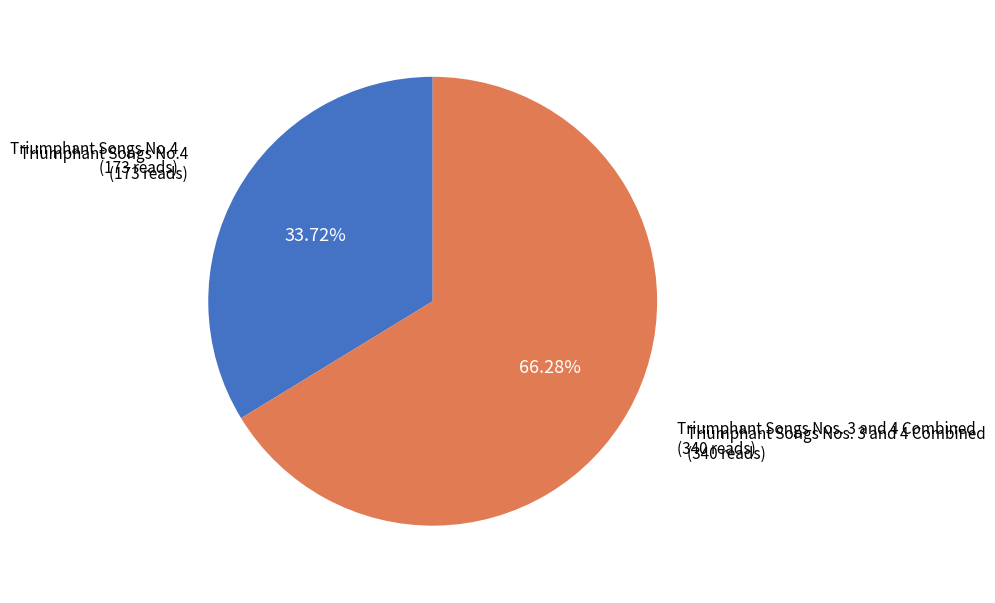

Is there a majority slice in this chart?

Yes